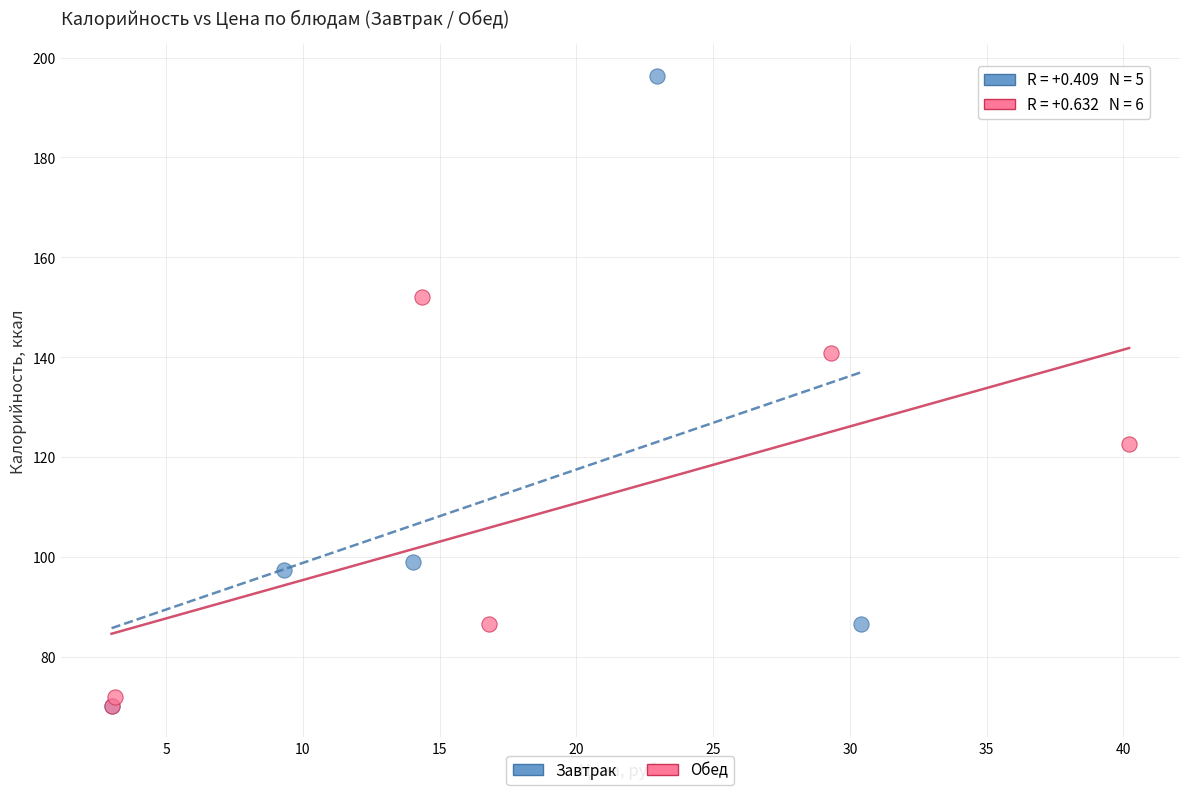

Which series has the largest Y range (max minus min)?

Завтрак